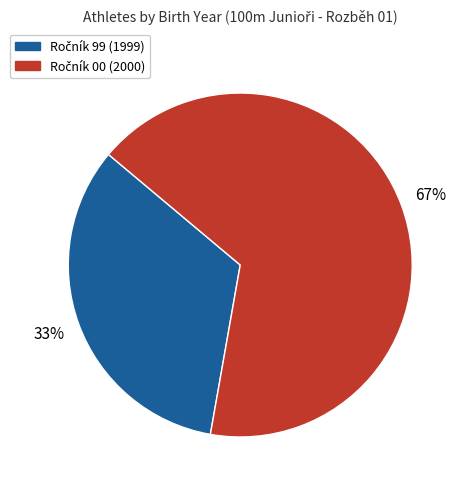

Is there any slice that represents more than half of the pie?

Yes